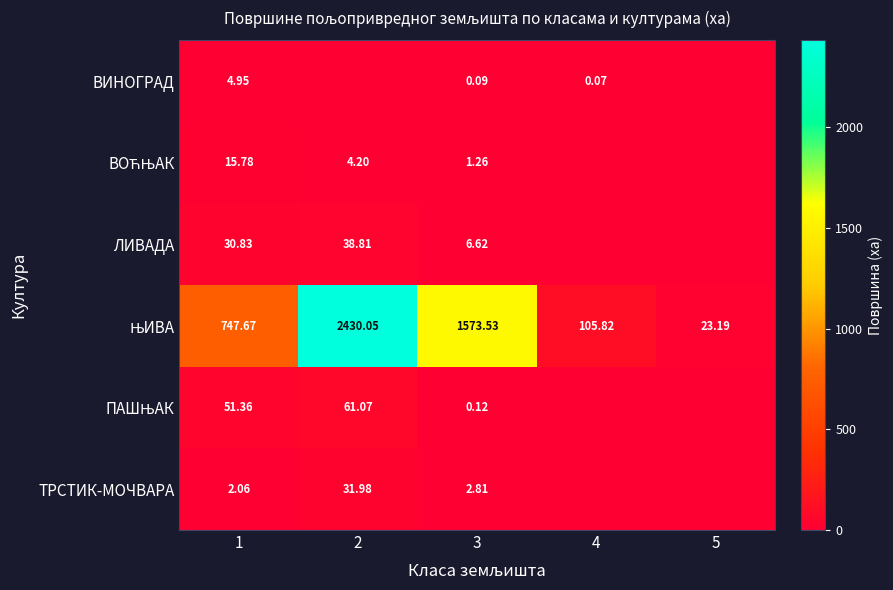

At which label is ВИНОГРАД closest to 2?

3